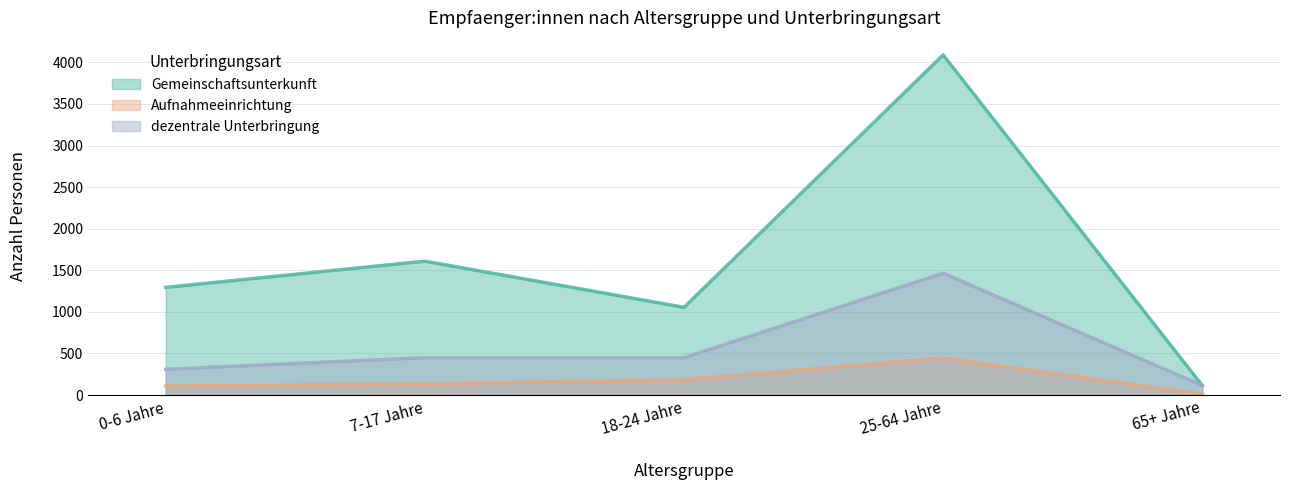

Which category has the lowest value across all series?

65+ Jahre